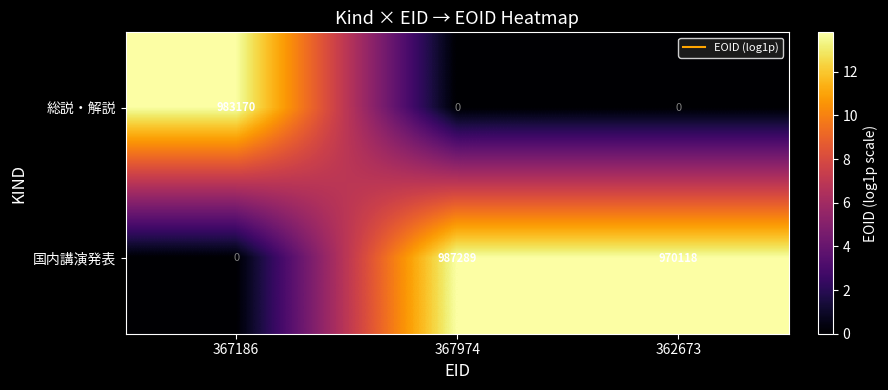

At which category is the sum across all series the highest?

367974